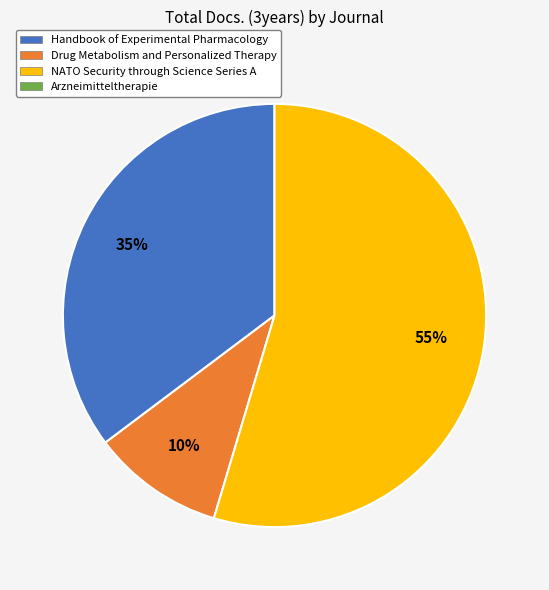

Is there a majority slice in this chart?

Yes